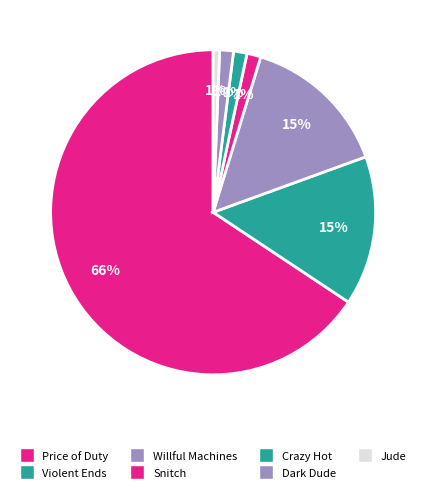

How many slices are in this pie chart?

7